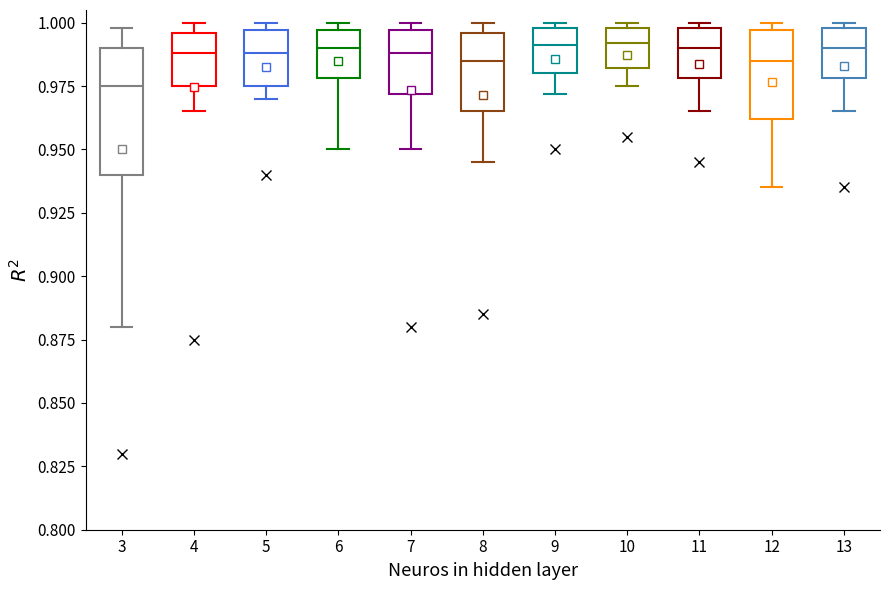

Which box is the tallest, from its lower edge to its upper edge?

3